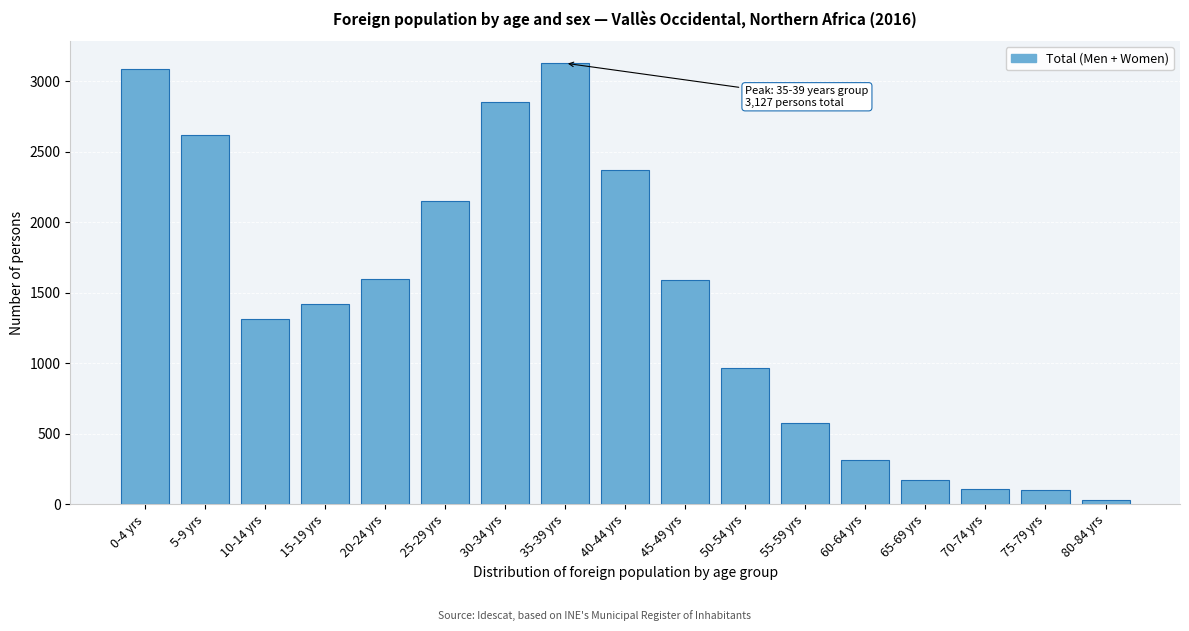

What is the difference between the maximum and minimum values?

3095